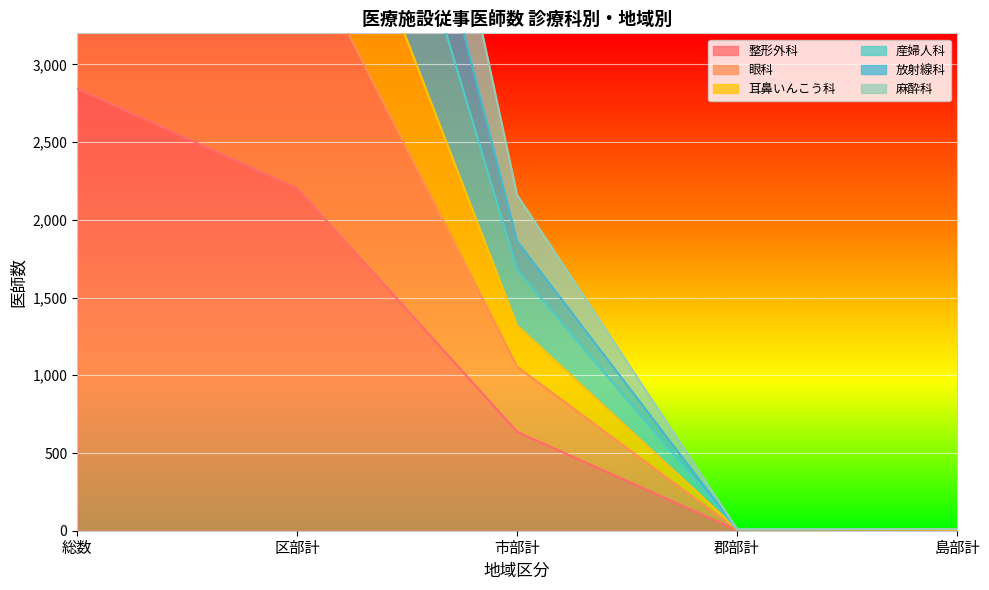

True or false: 耳鼻いんこう科 has more than 0 interior local peaks.

False